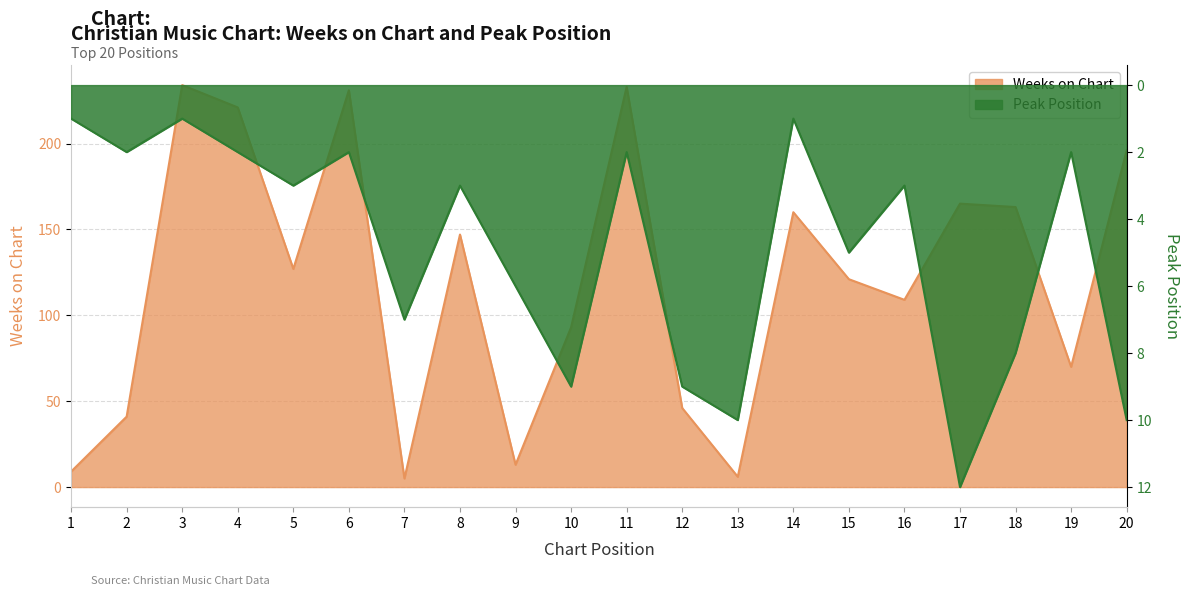

Which series has the largest total across all categories?

Weeks on Chart